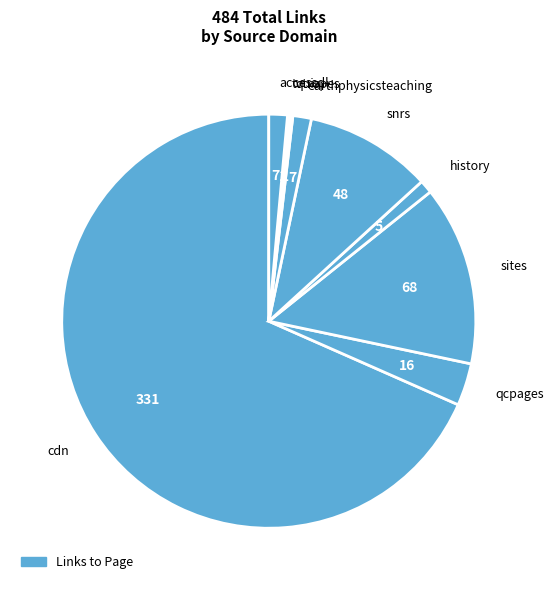

What is the largest slice in the pie chart?

cdn